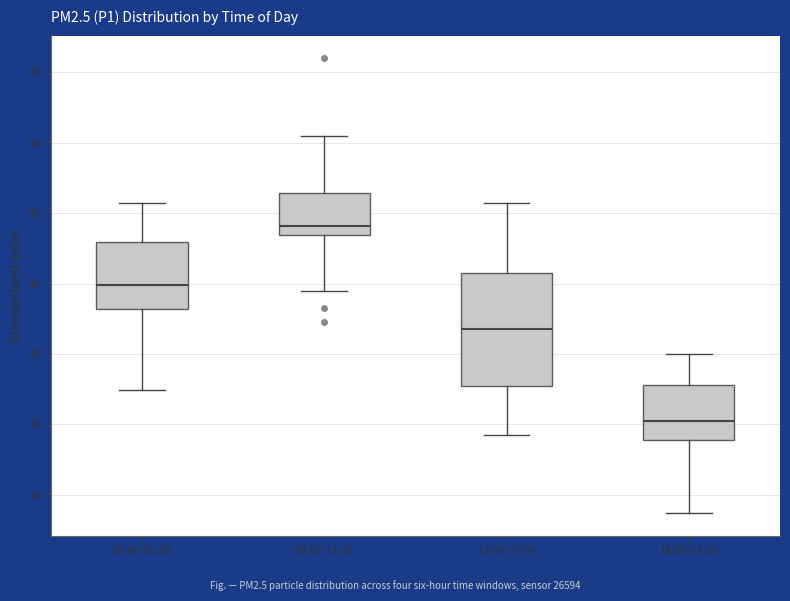

Reading left to right, read every box against the y-axis: the position of its median line, the range the box covers, and the ends of its whiskers. The values are not printed on the chart, so give them approximately, as read against the axis.

00:00-05:59: median 40.0, box 39.2 to 41.2, whiskers 37.0 to 42.4
06:00-11:59: median 41.6, box 41.4 to 42.6, whiskers 39.8 to 44.2
12:00-17:59: median 38.8, box 37.2 to 40.4, whiskers 35.8 to 42.4
18:00-23:59: median 36.2, box 35.6 to 37.2, whiskers 33.4 to 38.0